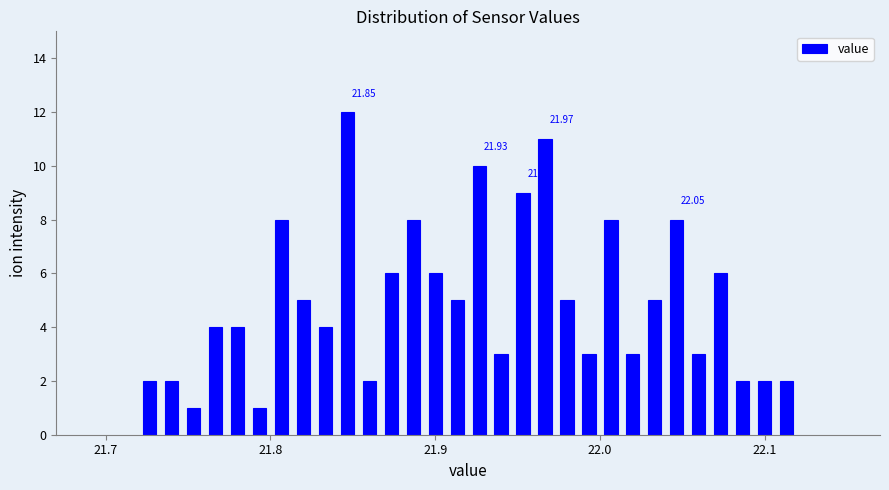

Around what value on the x-axis is the tallest bar? Give the approximate position of its centre, as read against the axis.

21.85